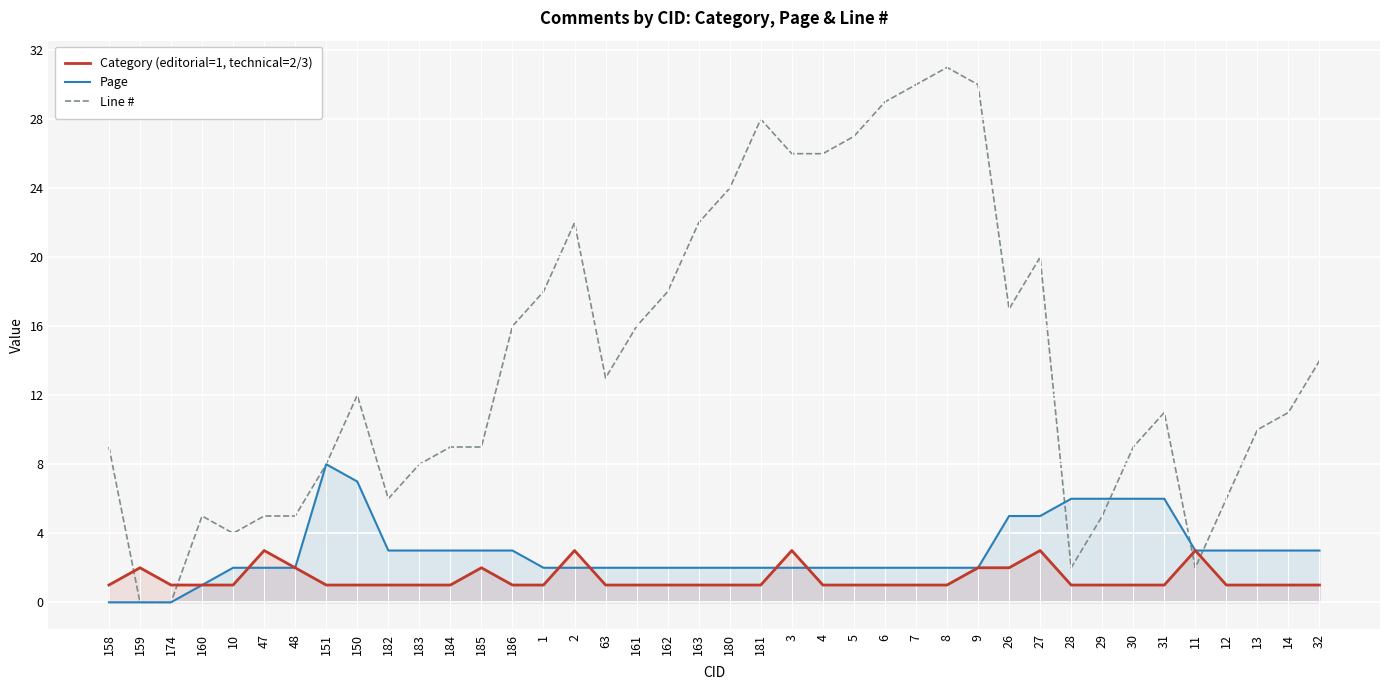

What is the value of the Category (editorial=1, technical=2/3) point at the 9th from the left?

1